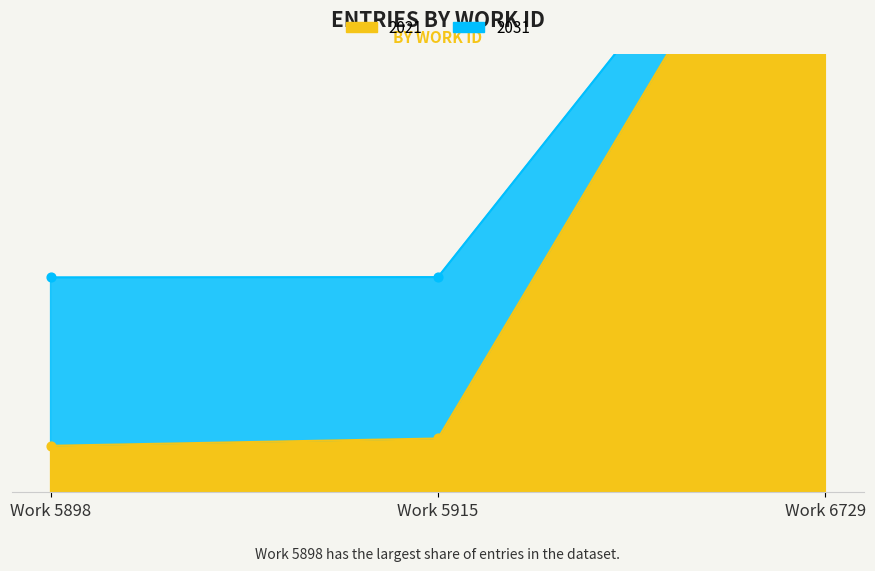

At which category is the sum across all series the highest?

Work 6729